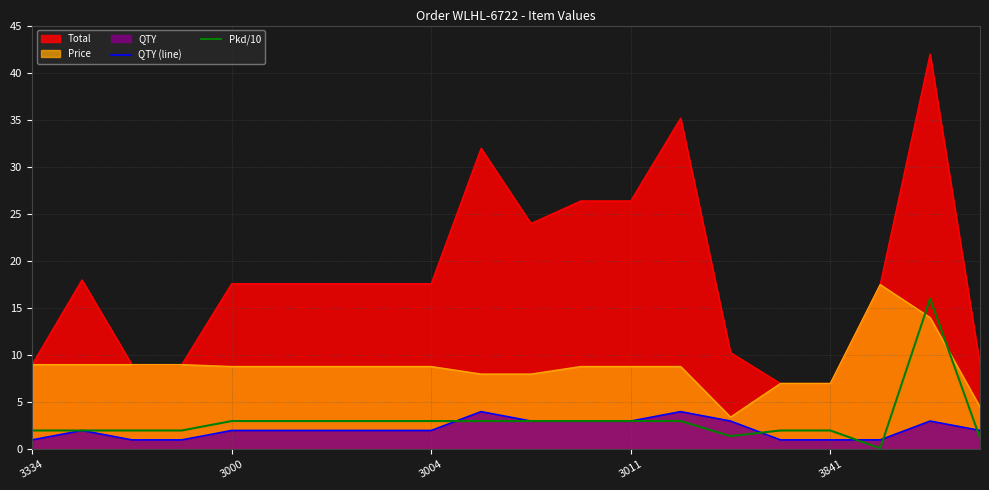

True or false: QTY (line) and Pkd/10 cross at least once.

True